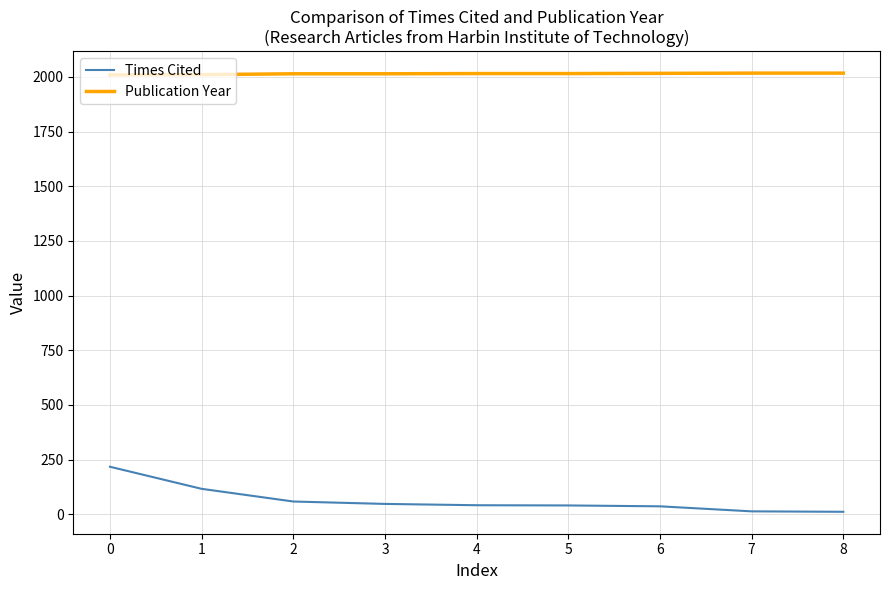

True or false: Times Cited and Publication Year intersect in this chart.

False